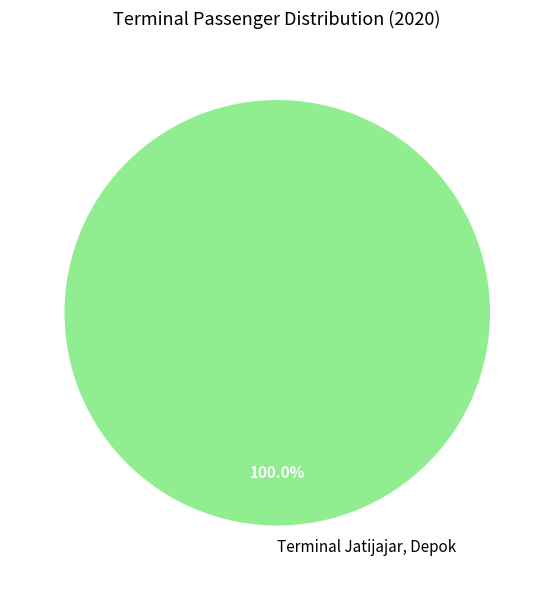

Rank the categories by value from lowest to highest.

Terminal Jatijajar, Depok